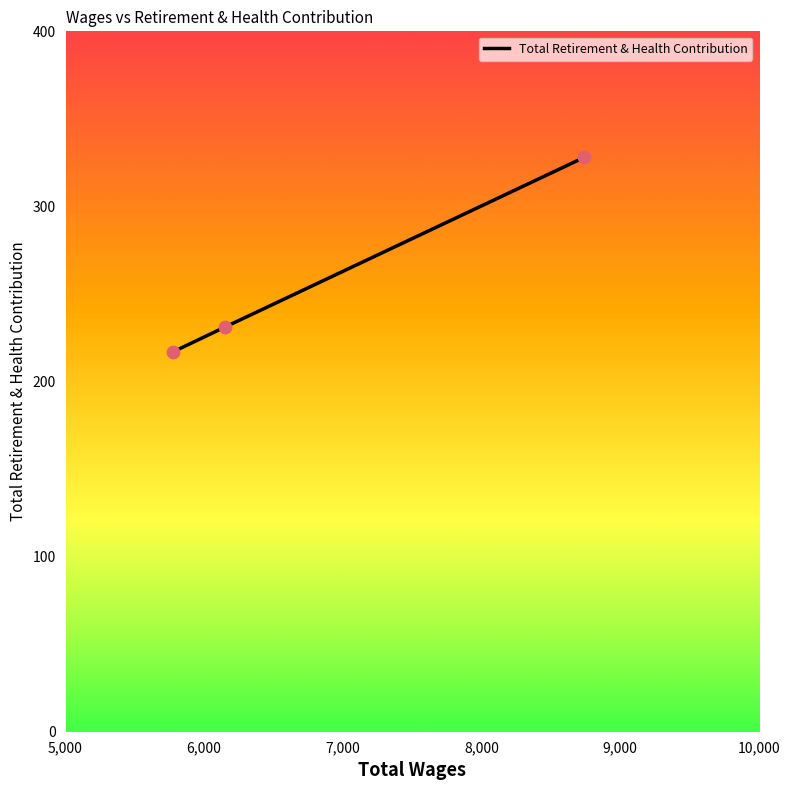

What is the sum of all values?

776